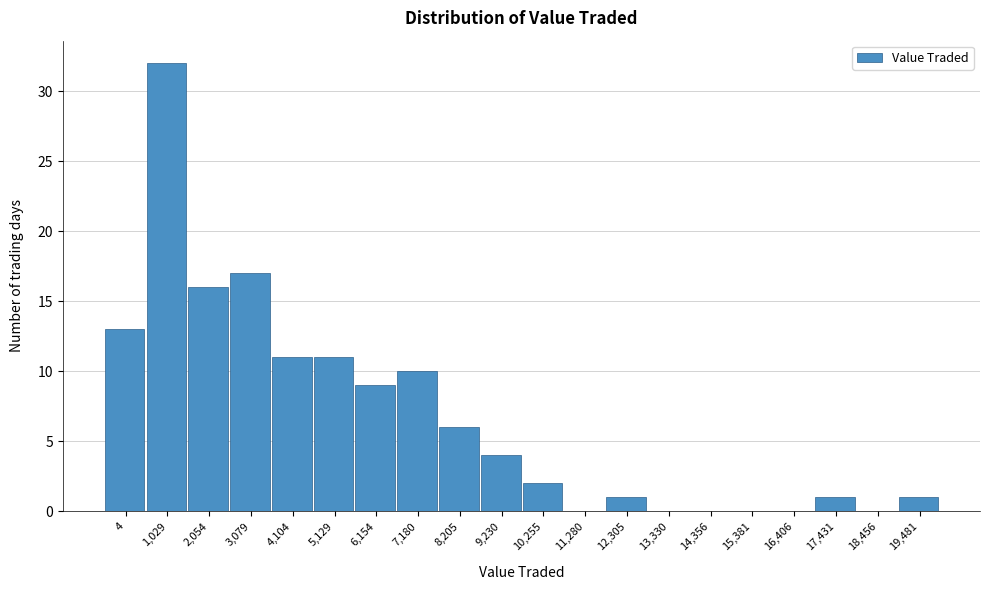

Reading left to right, transcribe all the data shown in this chart.

4=13	1,029=32	2,054=16	3,079=17	4,104=11	5,129=11	6,154=9	7,180=10	8,205=6	9,230=4	10,255=2	11,280=0	12,305=1	13,330=0	14,356=0	15,381=0	16,406=0	17,431=1	18,456=0	19,481=1